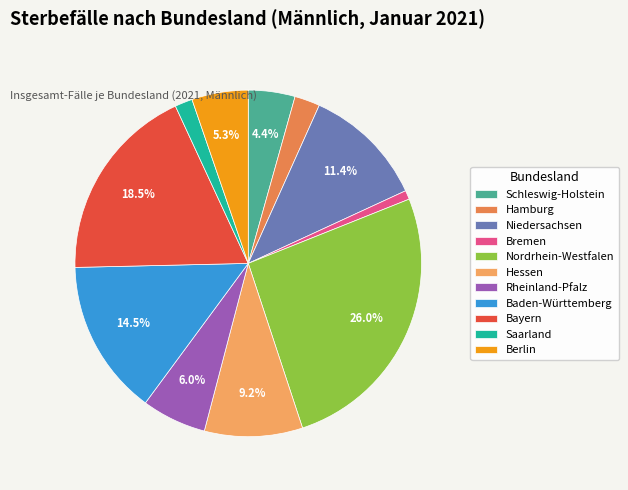

What percentage is NOT represented by Bremen?

99.2%